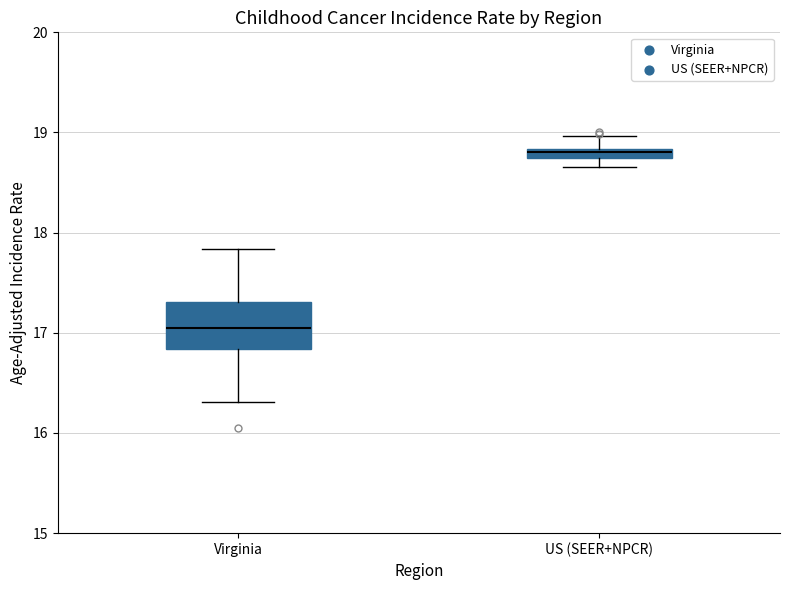

Which box has the lowest median line?

Virginia